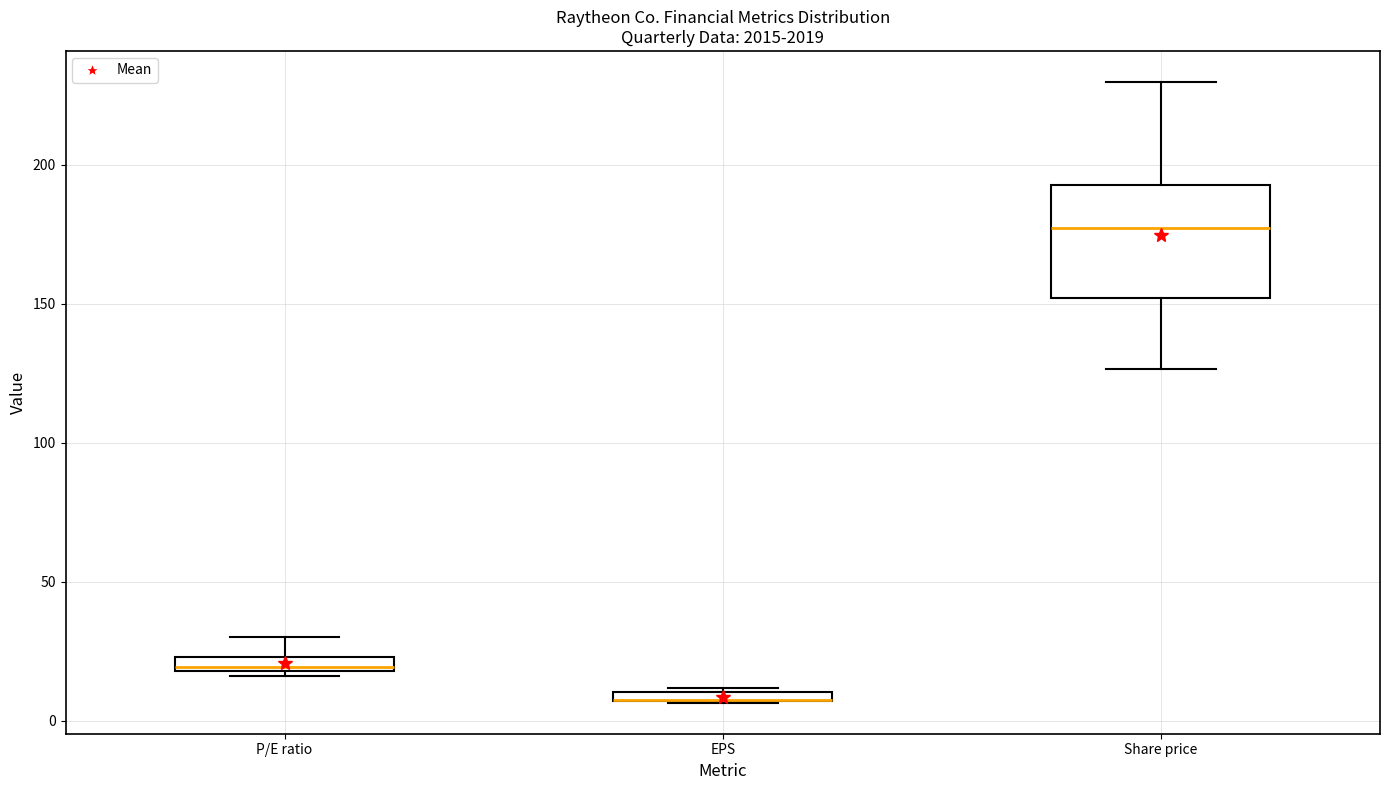

Where is the lower edge of the box for P/E ratio on the y-axis? The values are not printed on the chart, so give them approximately, as read against the axis.

20